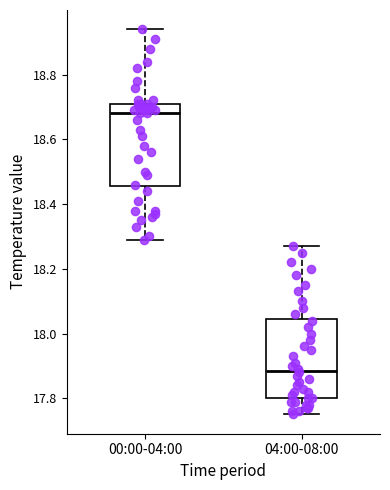

Reading left to right, transcribe this box plot: for each box, give where its median line is, the range the box spans, and where its two whiskers end, as read against the y-axis. The values are not printed on the chart, so give them approximately, as read against the axis.

00:00-04:00: median 18.68, box 18.46 to 18.72, whiskers 18.30 to 18.94
04:00-08:00: median 17.88, box 17.80 to 18.04, whiskers 17.76 to 18.28